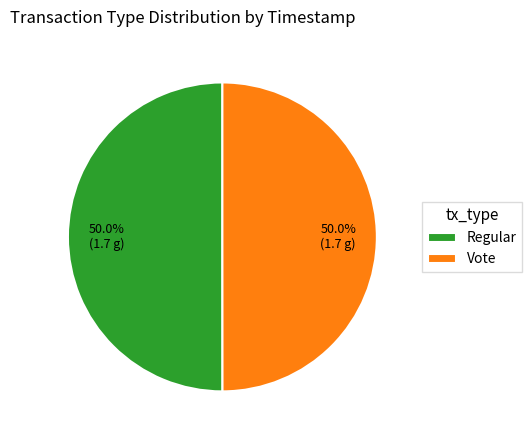

How much of the chart is everything except Vote?

50.0%